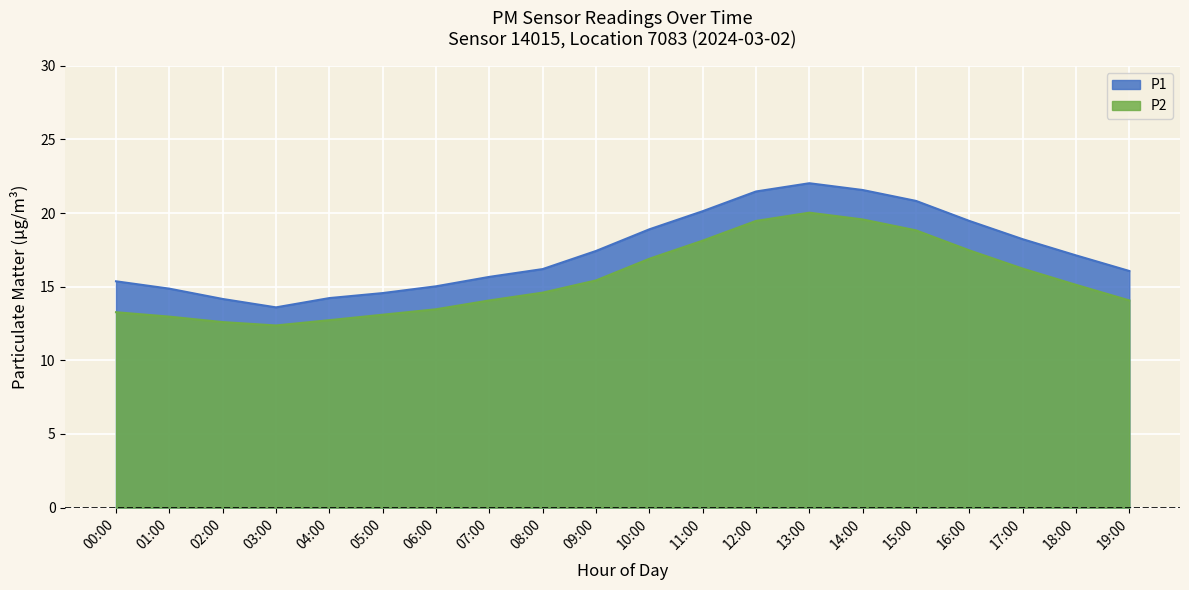

List the labels in order of P2 value, smallest first.

03:00, 02:00, 04:00, 01:00, 05:00, 00:00, 06:00, 07:00, 19:00, 08:00, 18:00, 09:00, 17:00, 10:00, 16:00, 11:00, 15:00, 12:00, 14:00, 13:00